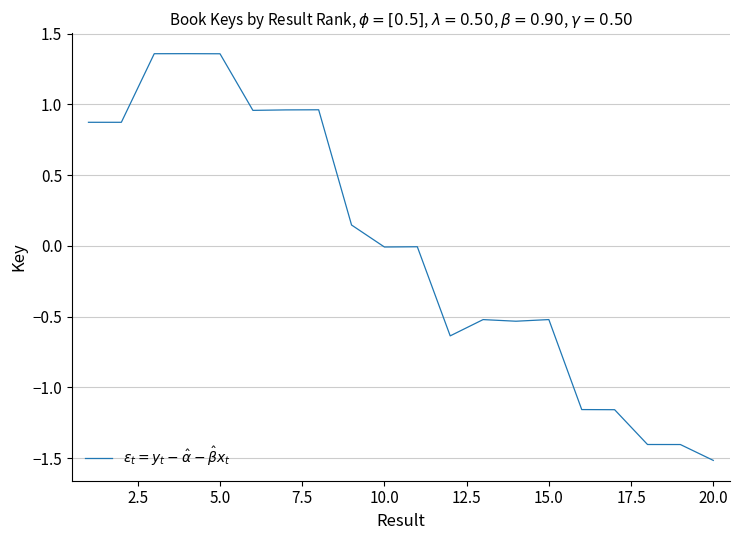

What is the difference between the maximum and minimum values?

2.9